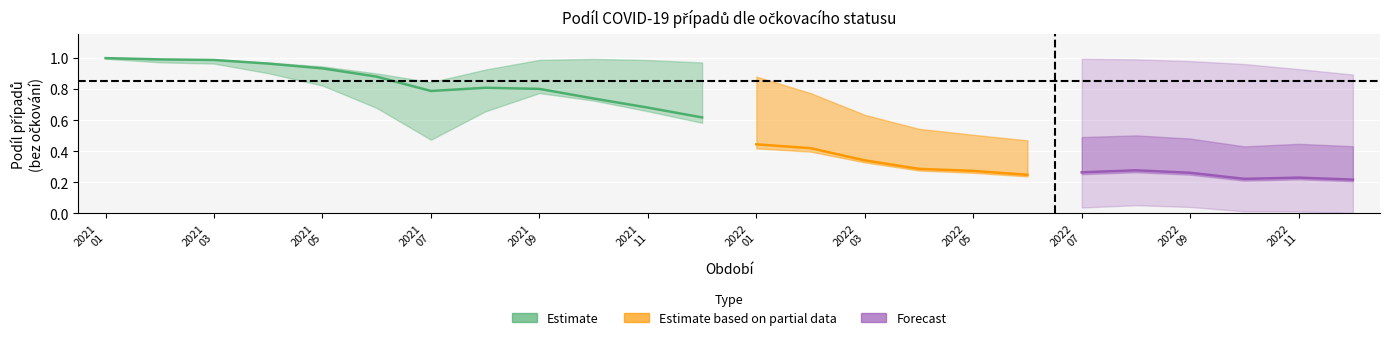

True or false: Bez očkování (%) and Pozitivní po dokončeném očkování (%) cross at least once.

False